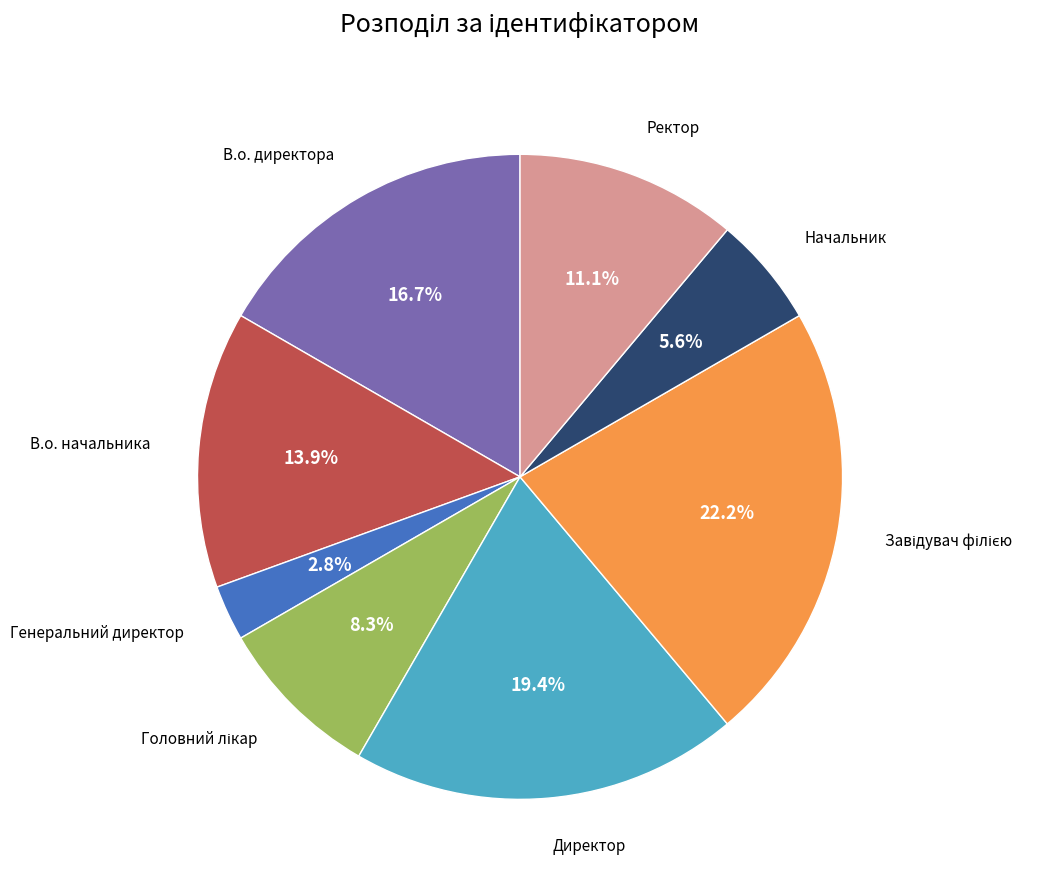

Does any single category account for the majority?

No